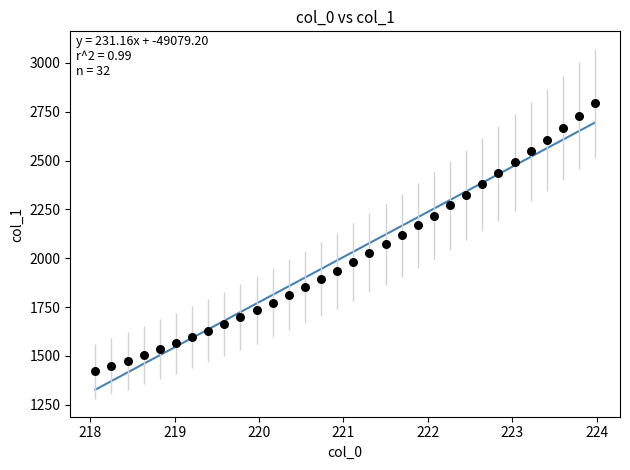

What is the range of X values (max minus min)?

5.9